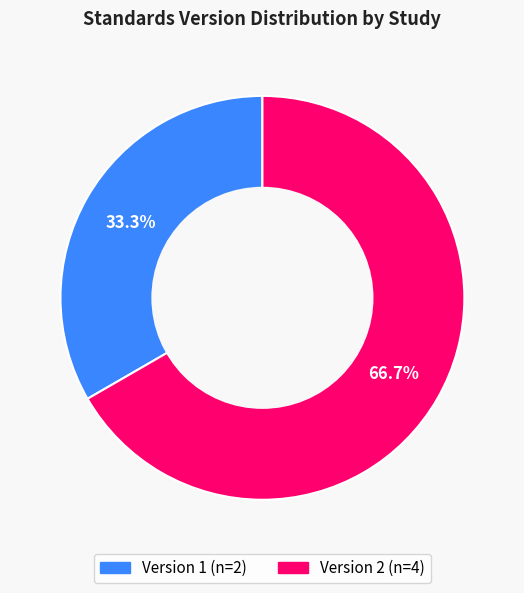

Does any single category account for the majority?

Yes